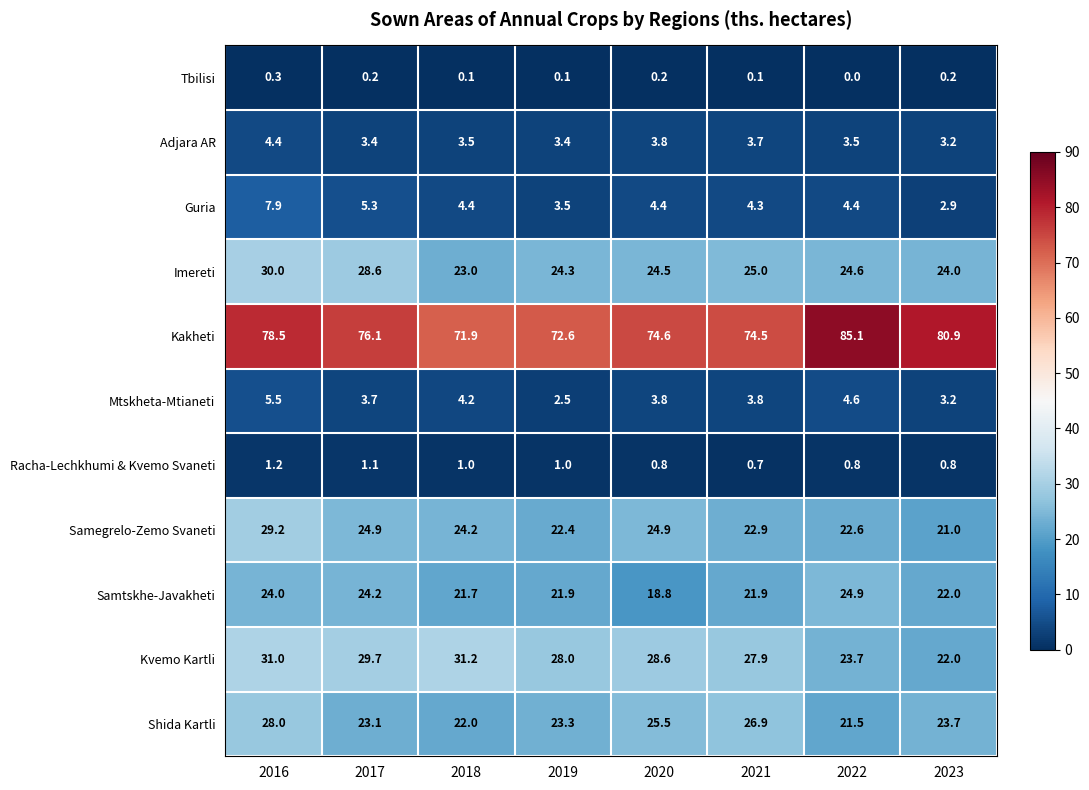

Rank the series at 2022 from lowest to highest value.

Tbilisi, Racha-Lechkhumi & Kvemo Svaneti, Adjara AR, Guria, Mtskheta-Mtianeti, Shida Kartli, Samegrelo-Zemo Svaneti, Kvemo Kartli, Imereti, Samtskhe-Javakheti, Kakheti